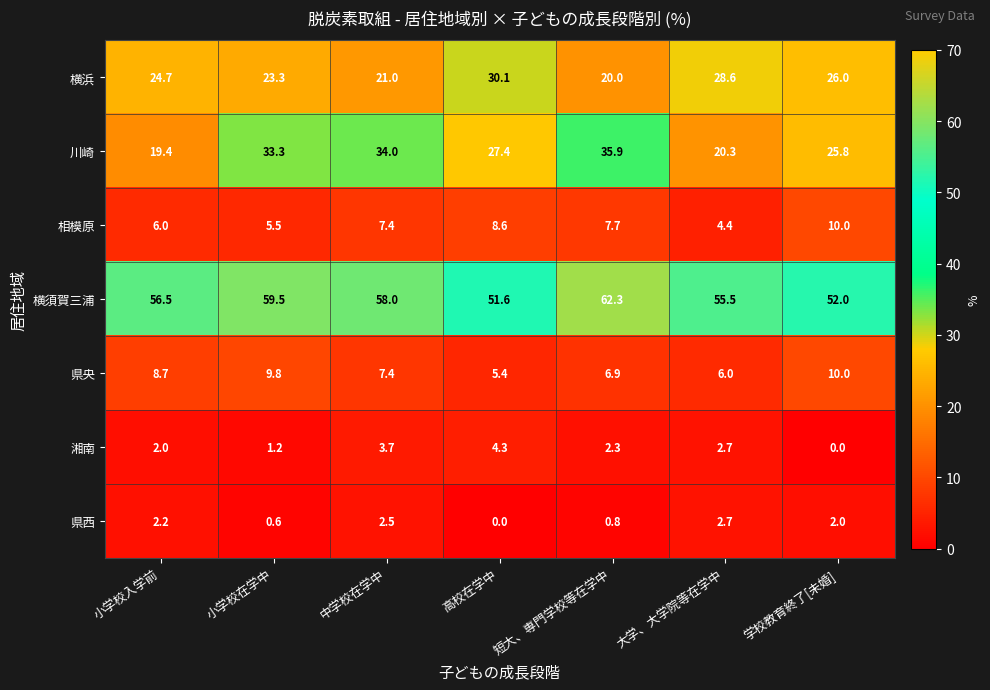

Count the number of categories in the chart.

7